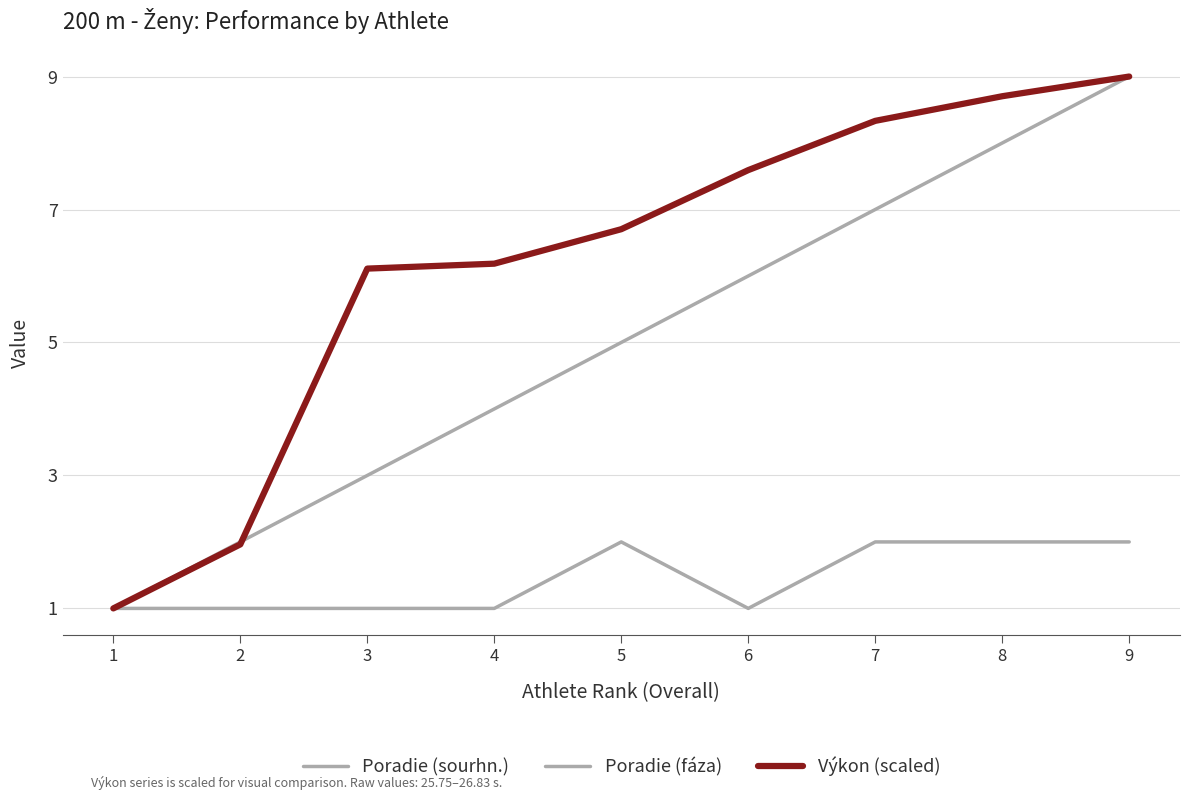

The value of Poradie (fáza) at 7 is 2.0. True or false?

True